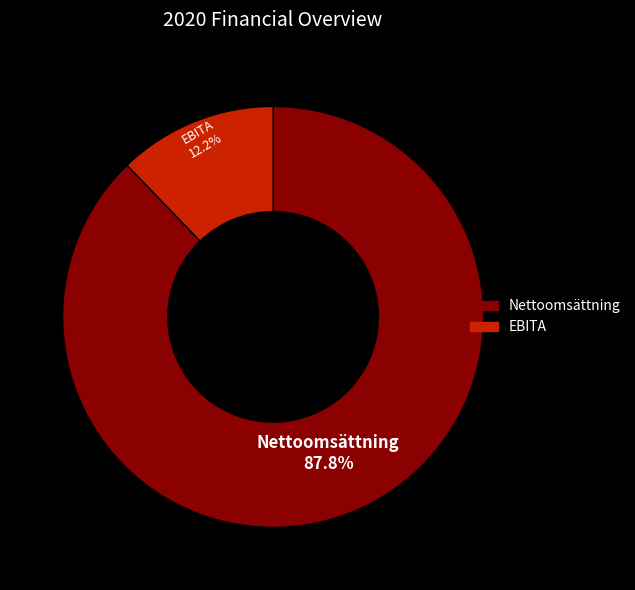

What percentage is NOT represented by EBITA?

87.8%